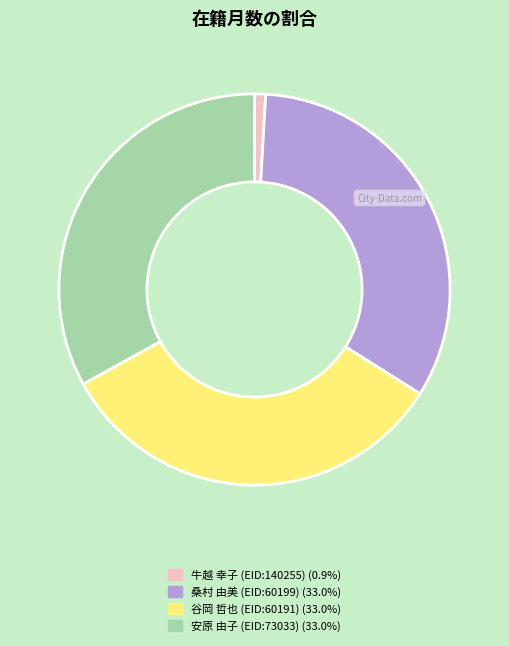

True or false: 桑村 由美 (EID:60199) accounts for 27% of the total.

False